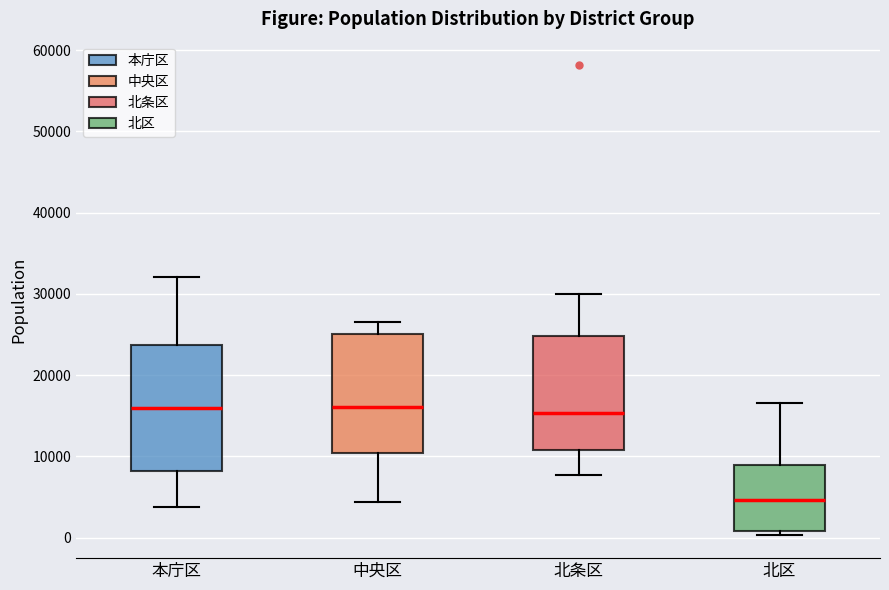

Which box's median line is the lowest?

北区